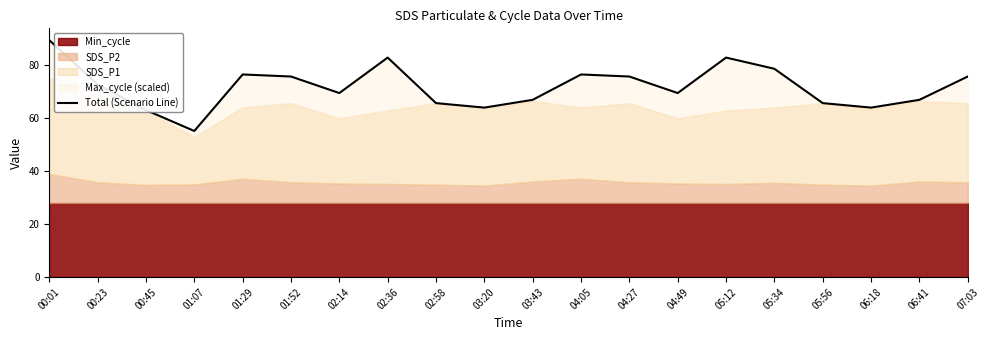

What is the label of the 3rd point from the left?

00:45